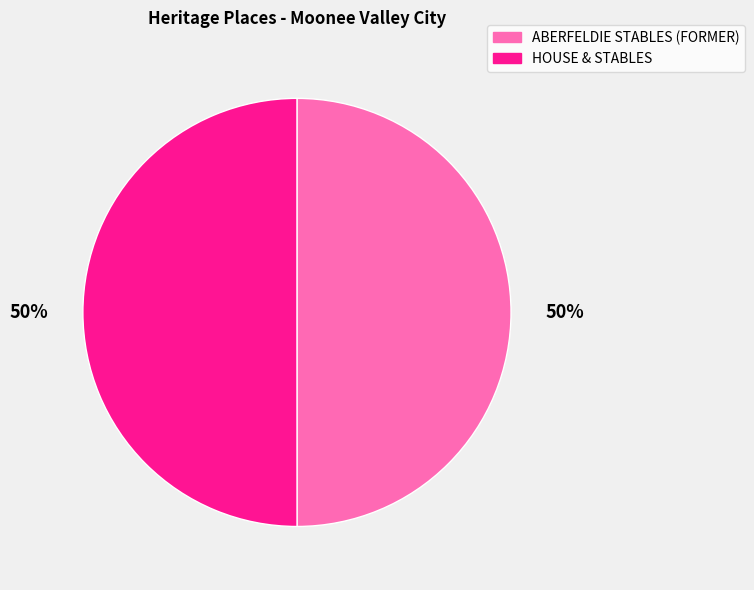

To the nearest percent, what portion does HOUSE & STABLES represent?

50%